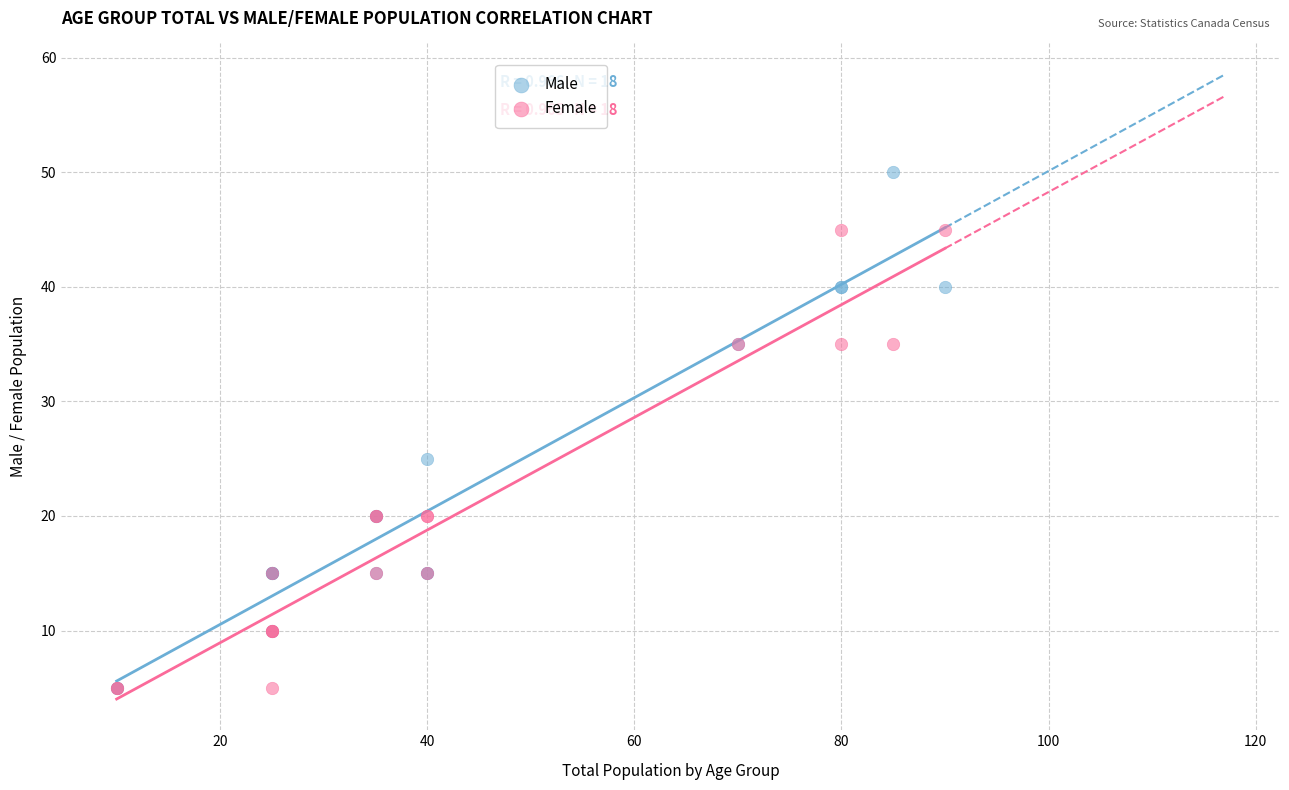

In the Male series, what Y value is closest to 27?

25